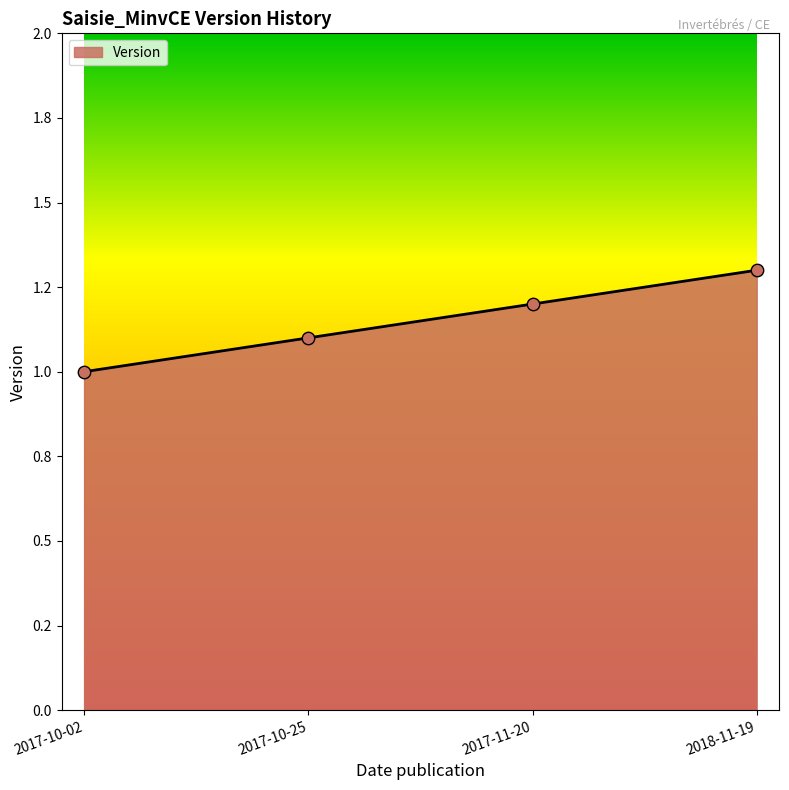

What is the ratio of the value at 2017-10-25 to the value at 2017-11-20?

0.9